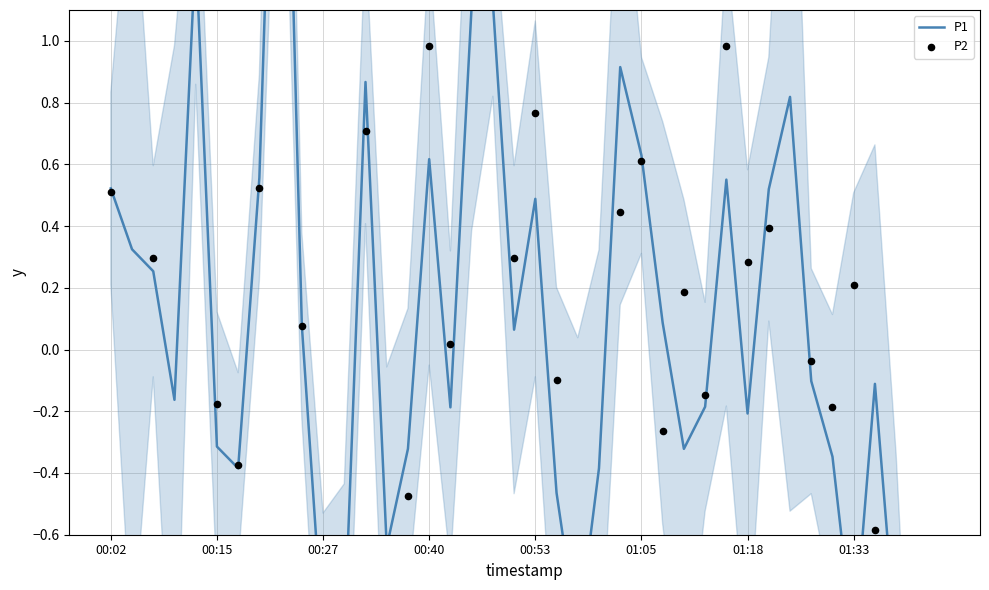

At which category is the sum across all series the highest?

8